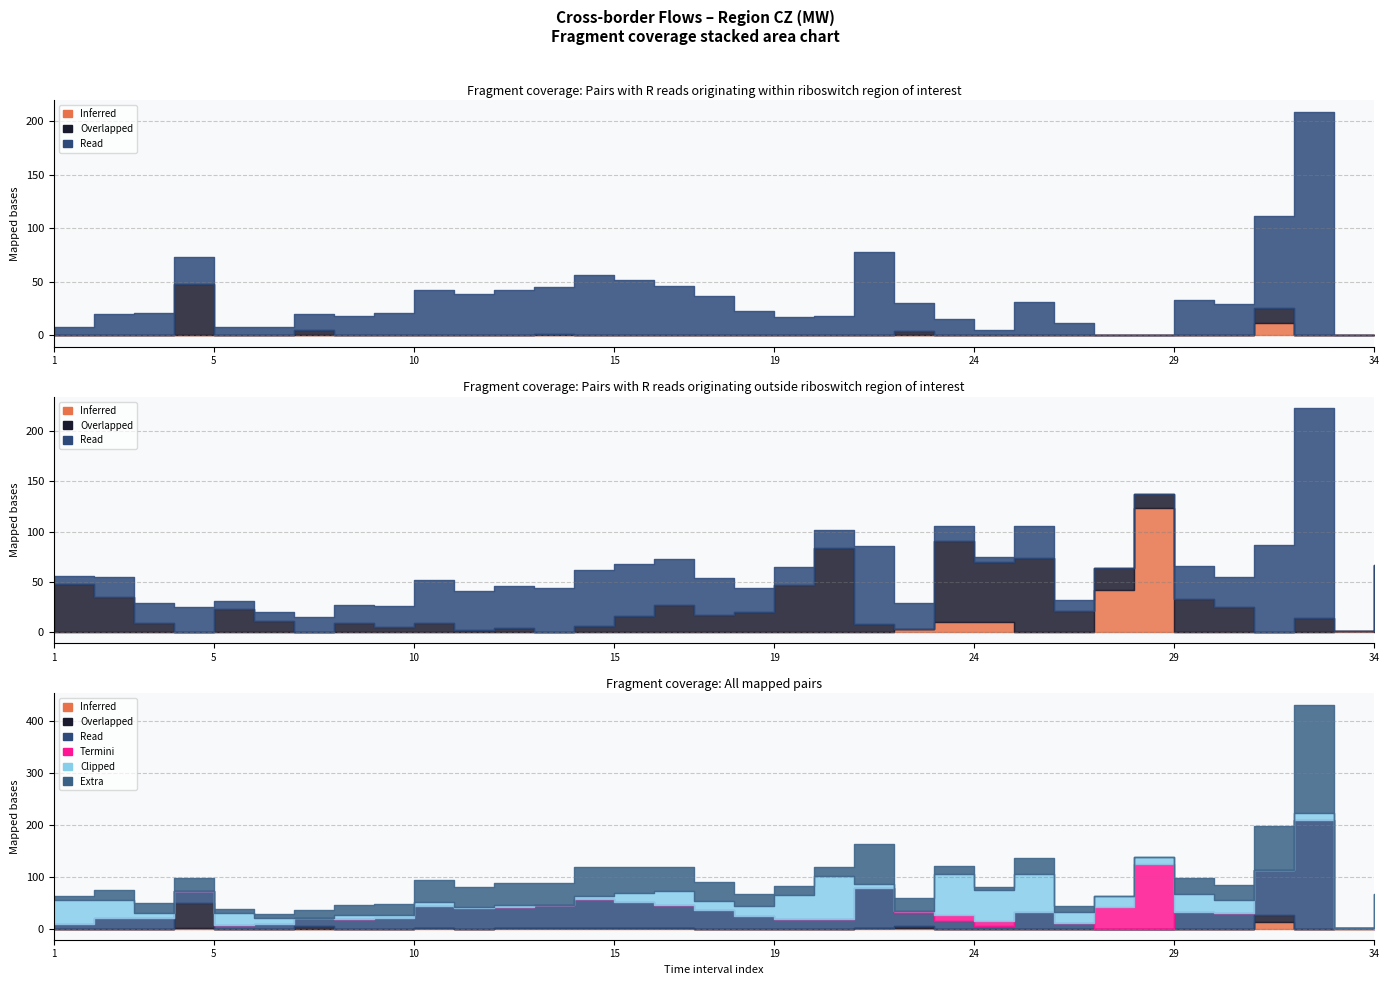

In CZ=>PL, how many points are lower than both neighbors (excluding endpoints)?

12